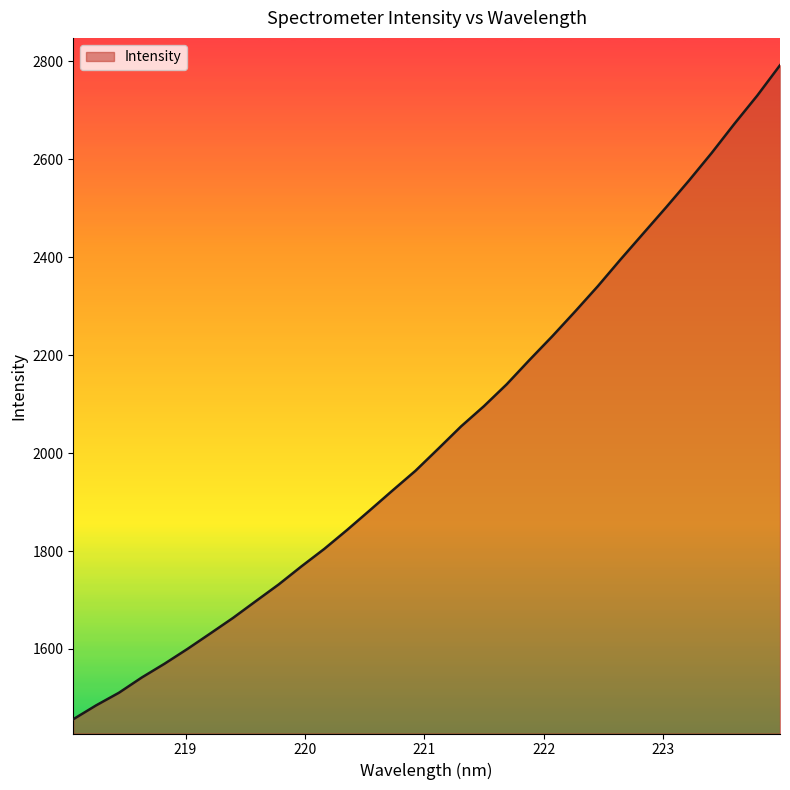

Count the number of values greater than 2008.

16